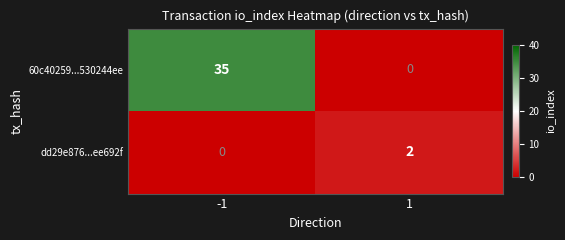

Which series has the largest total across all categories?

60c40259...530244ee